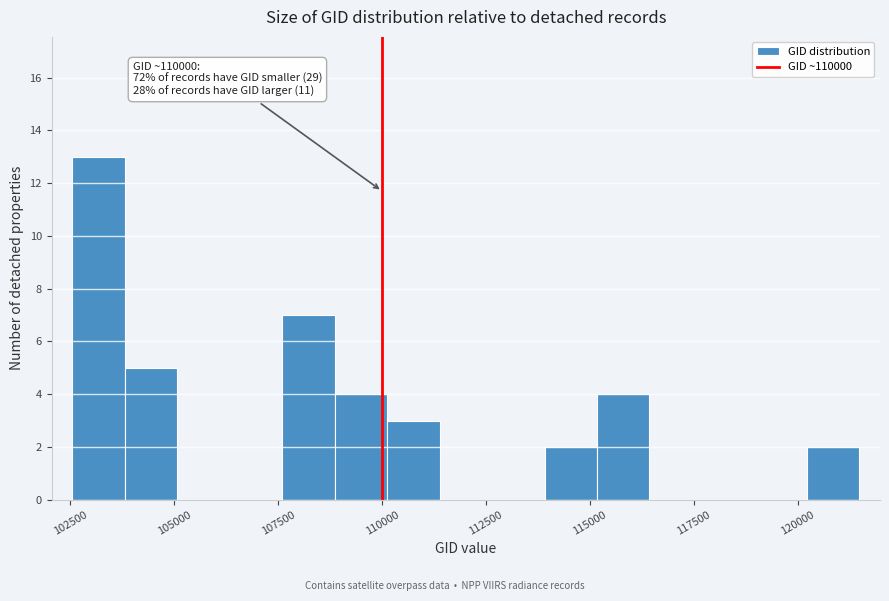

Around what value on the x-axis is the tallest bar? Give the approximate position of its centre, as read against the axis.

103000